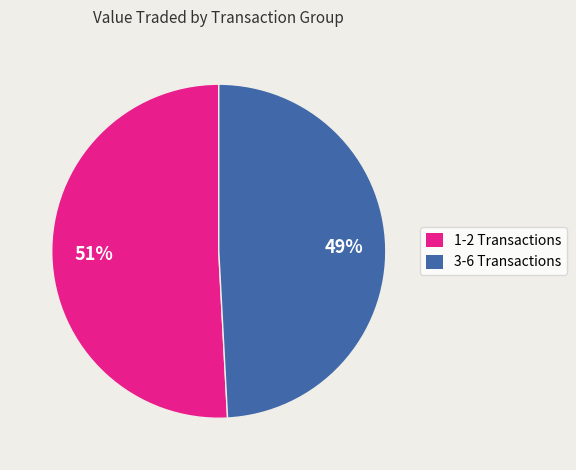

Rank the categories by value from highest to lowest.

1-2 Transactions, 3-6 Transactions